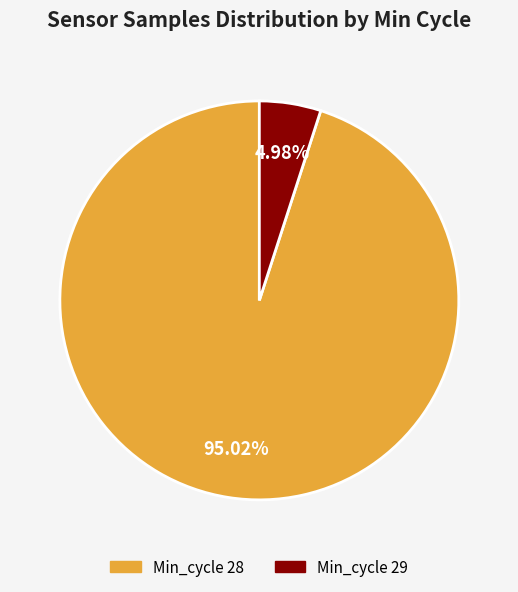

Is there any slice that represents more than half of the pie?

Yes